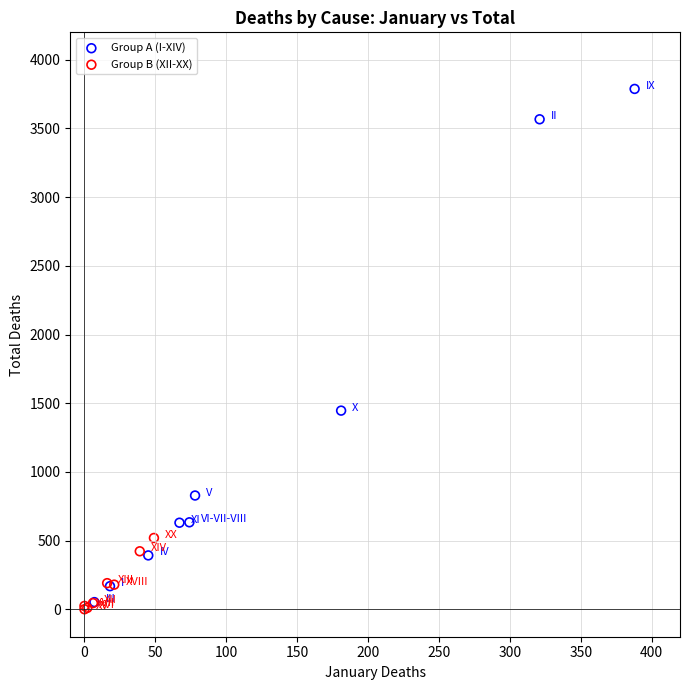

Which series has the largest Y range (max minus min)?

Group A (I-XIV)